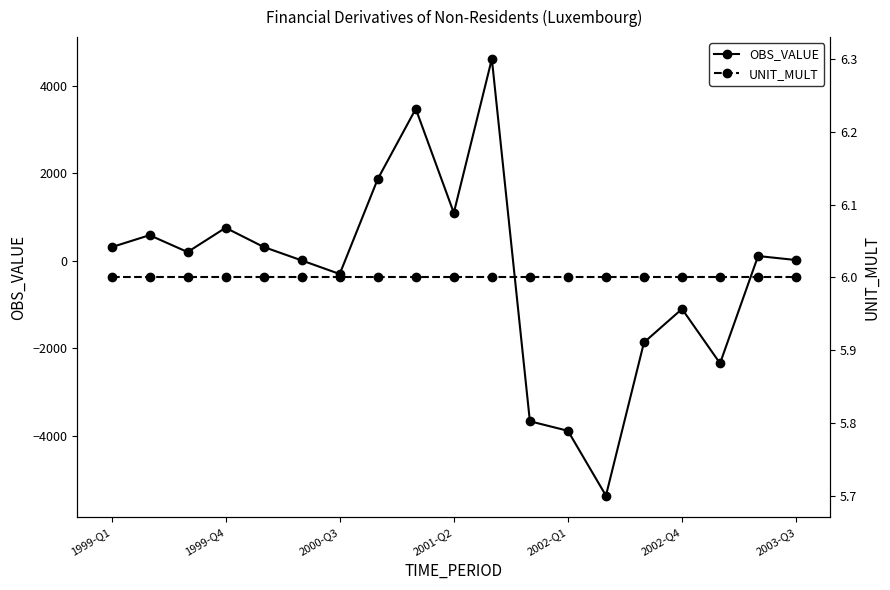

What is the total value across all series at 17?

115.8